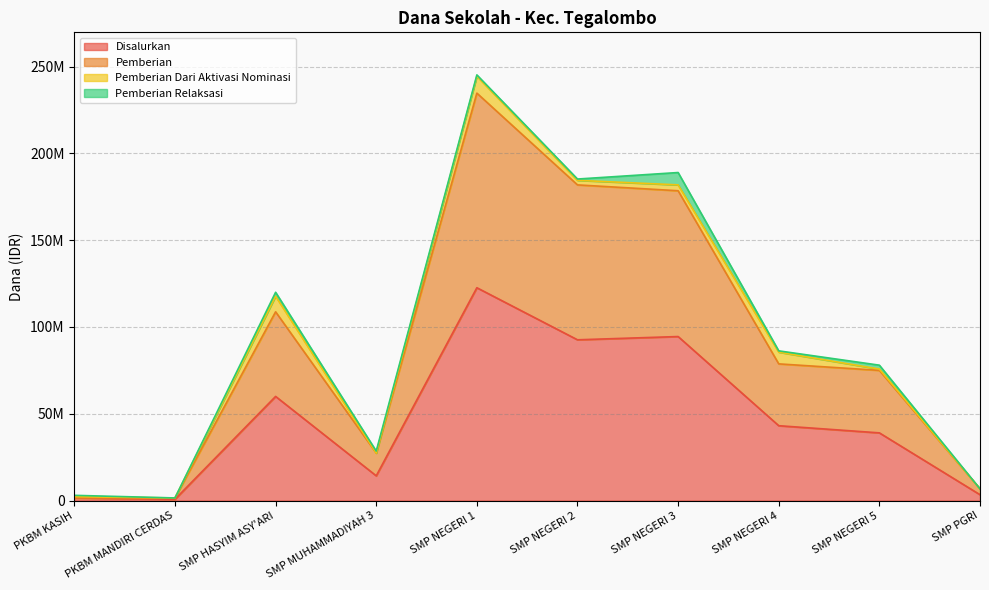

Rank the categories by Pemberian value from lowest to highest.

PKBM KASIH, PKBM MANDIRI CERDAS, SMP PGRI, SMP MUHAMMADIYAH 3, SMP NEGERI 5, SMP NEGERI 4, SMP HASYIM ASY'ARI, SMP NEGERI 3, SMP NEGERI 2, SMP NEGERI 1